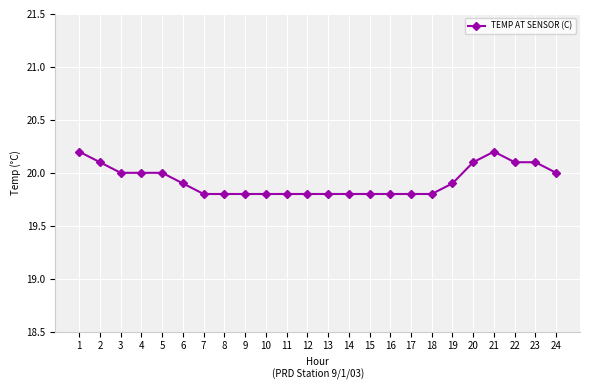

Reading left to right, extract all data points from this chart.

20.2	20.1	20.0	20.0	20.0	19.9	19.8	19.8	19.8	19.8	19.8	19.8	19.8	19.8	19.8	19.8	19.8	19.8	19.9	20.1	20.2	20.1	20.1	20.0